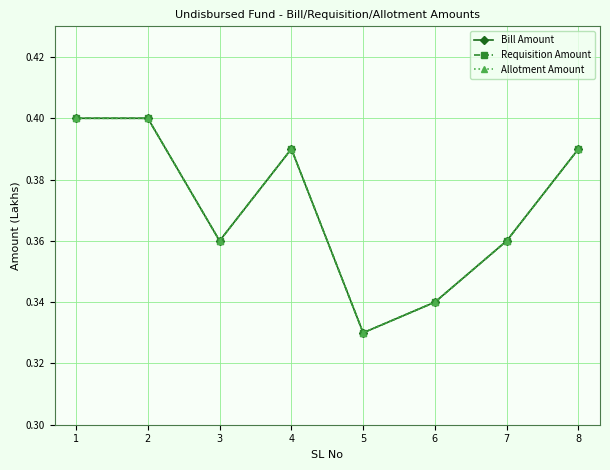

Does the chart have visible grid lines?

Yes